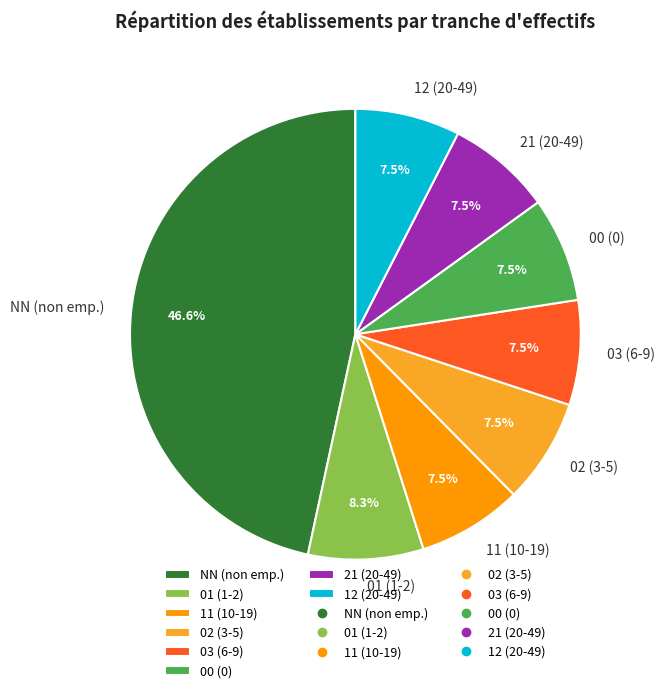

What percentage is NOT represented by 00 (0)?

92.5%